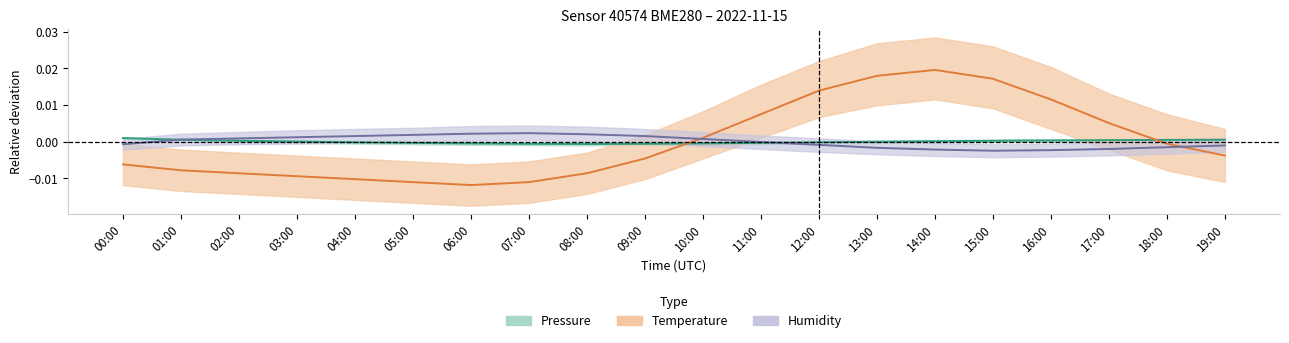

How many series are shown in this chart?

3